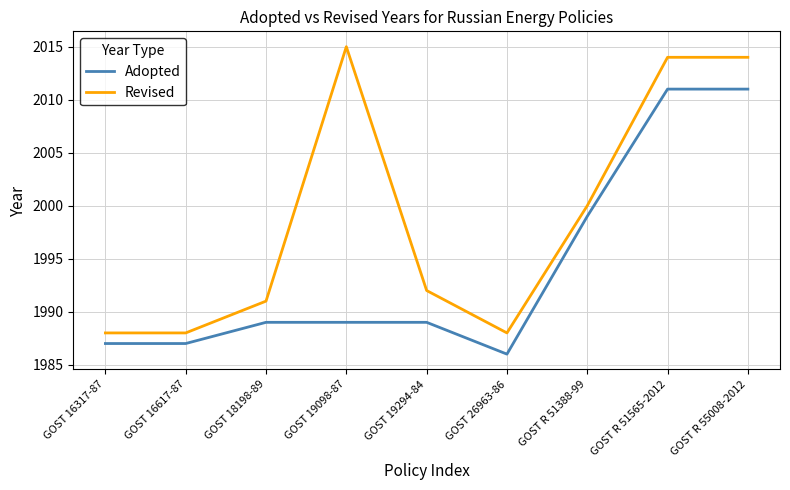

True or false: Revised and Adopted cross at least once.

False